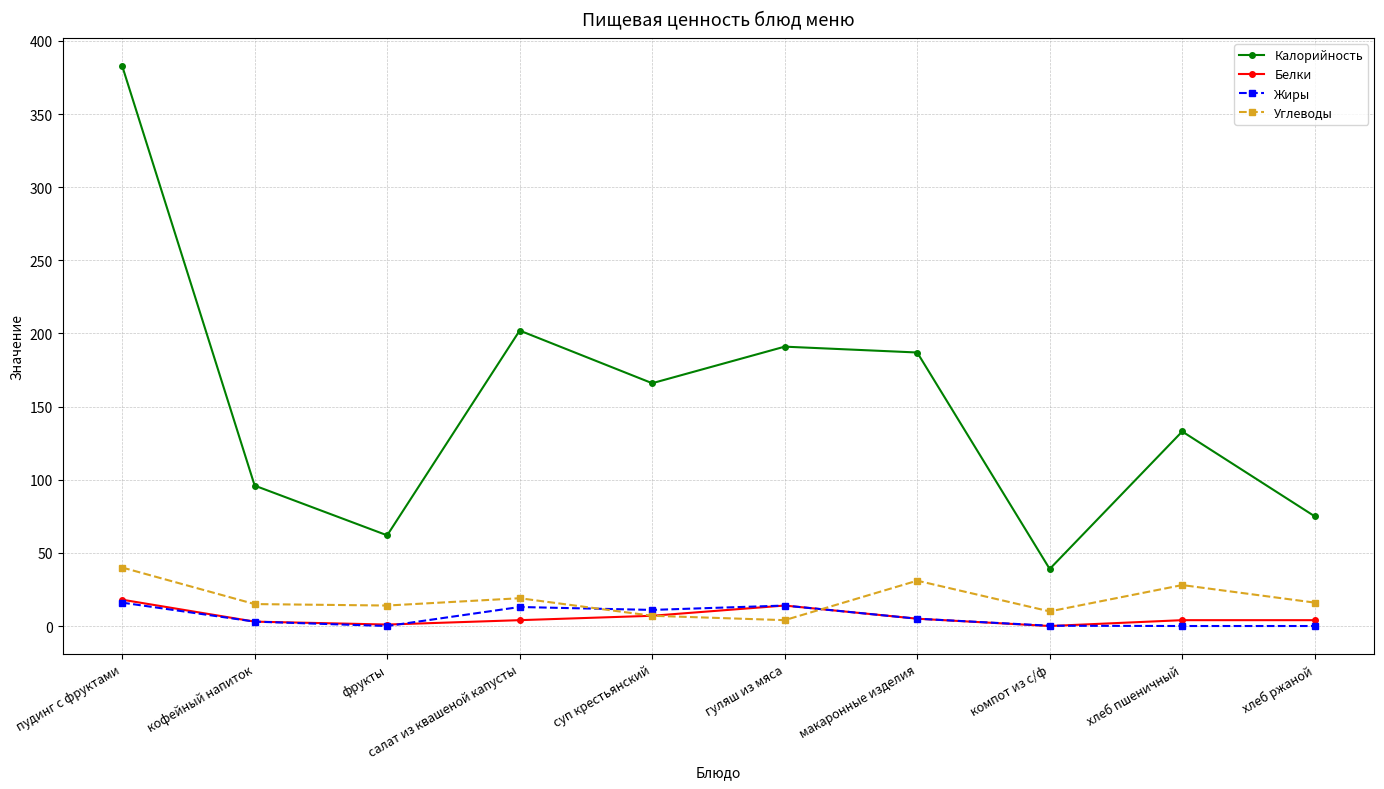

True or false: Калорийность and Жиры intersect in this chart.

False